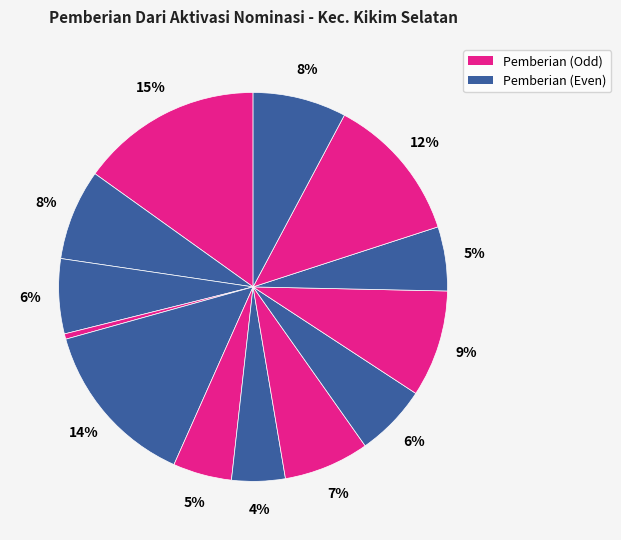

How many segments does this pie chart have?

13